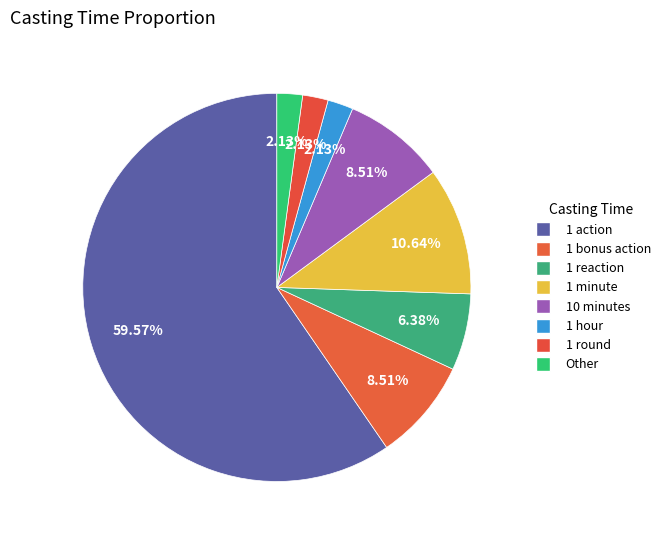

What percentage is the 1 round slice, to the nearest percent?

2%